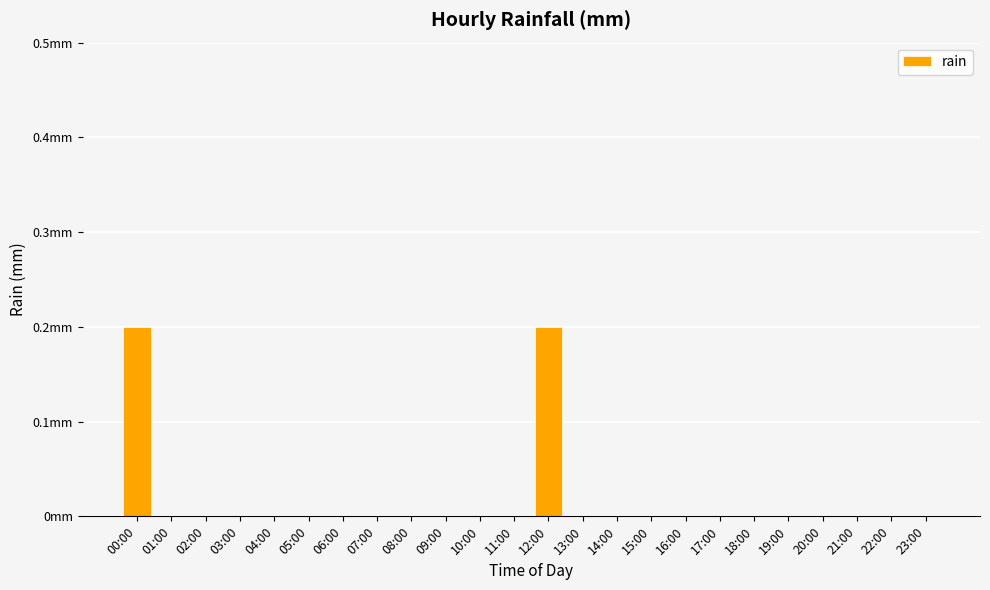

The value at 17:00 is 0.1. True or false?

False